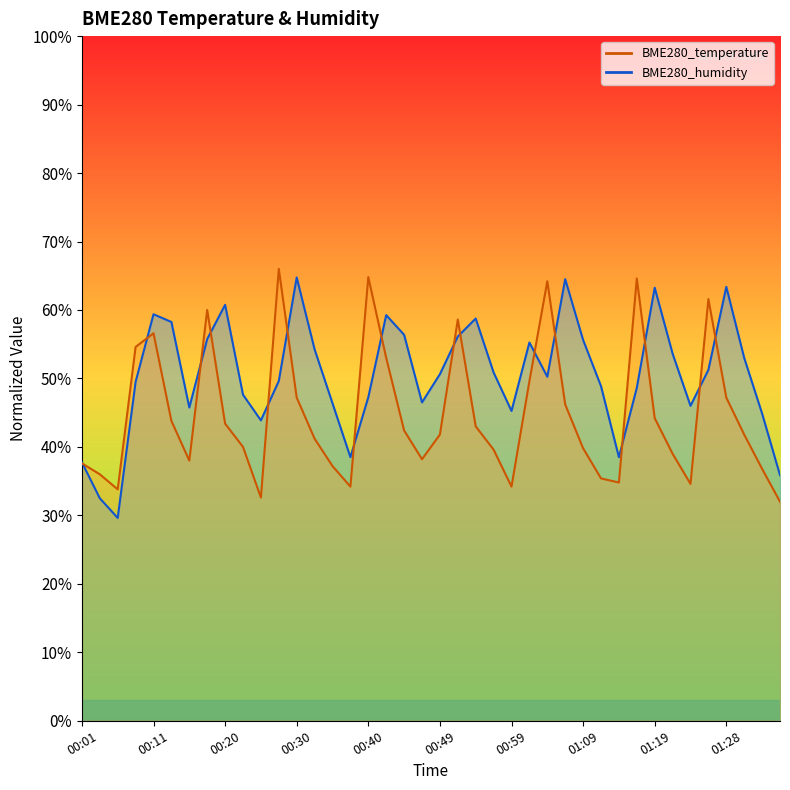

Between which two adjacent categories do BME280_humidity and BME280_temperature first intersect?

00:01 and 00:03